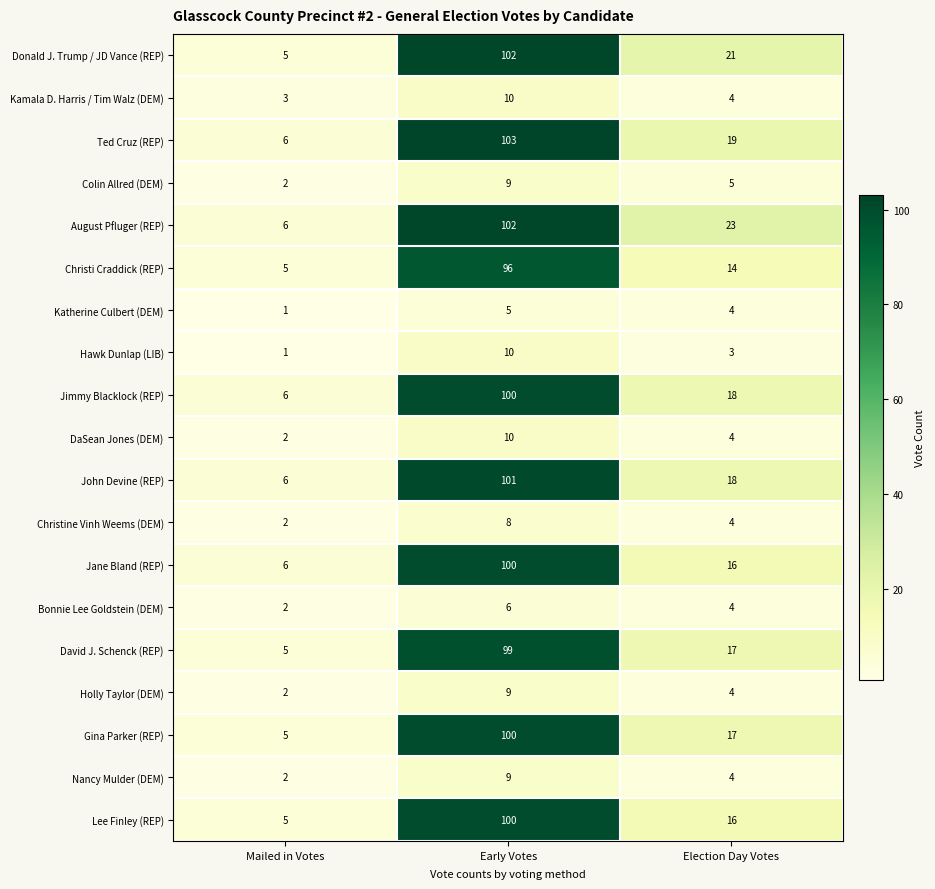

What is the difference between the maximum and minimum values in the Gina Parker (REP) series?

95